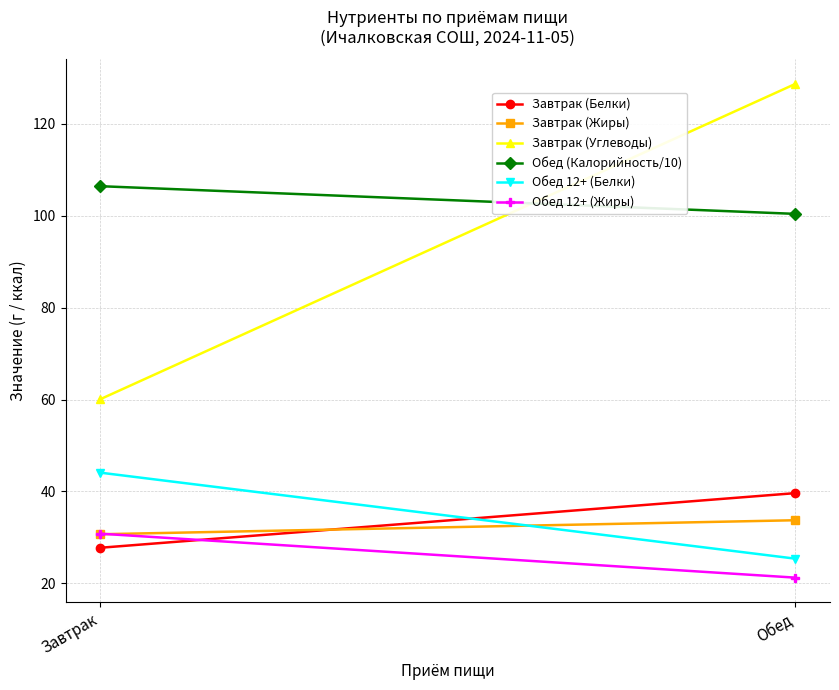

True or false: Обед 12+ (Белки) has a value of 25.4 at Обед.

True